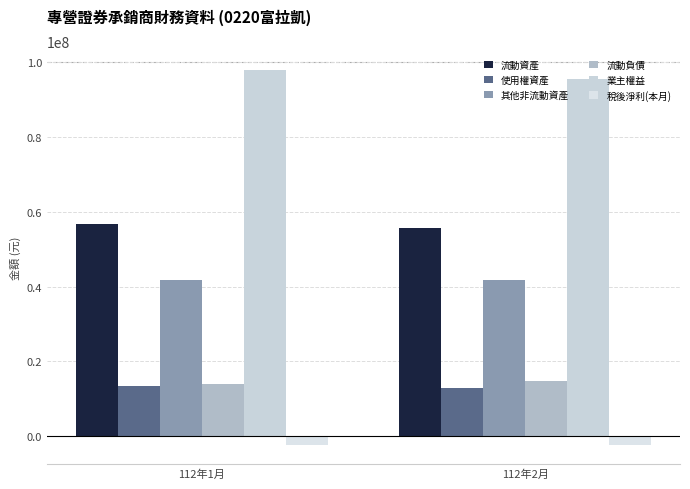

How many values in the 流動資產 series are below 56731022?

1